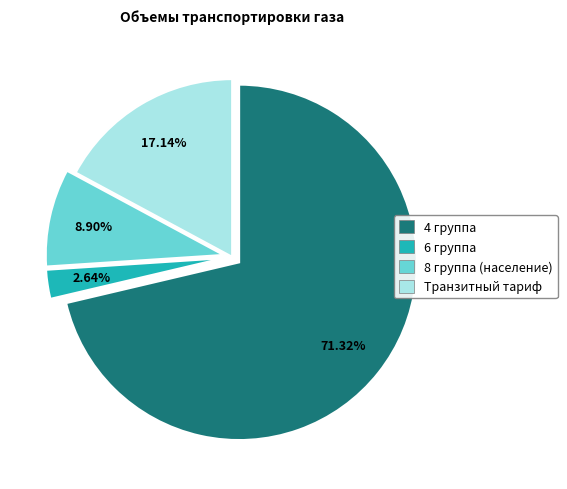

Combined, do Транзитный тариф and 6 группа account for over 50%?

No